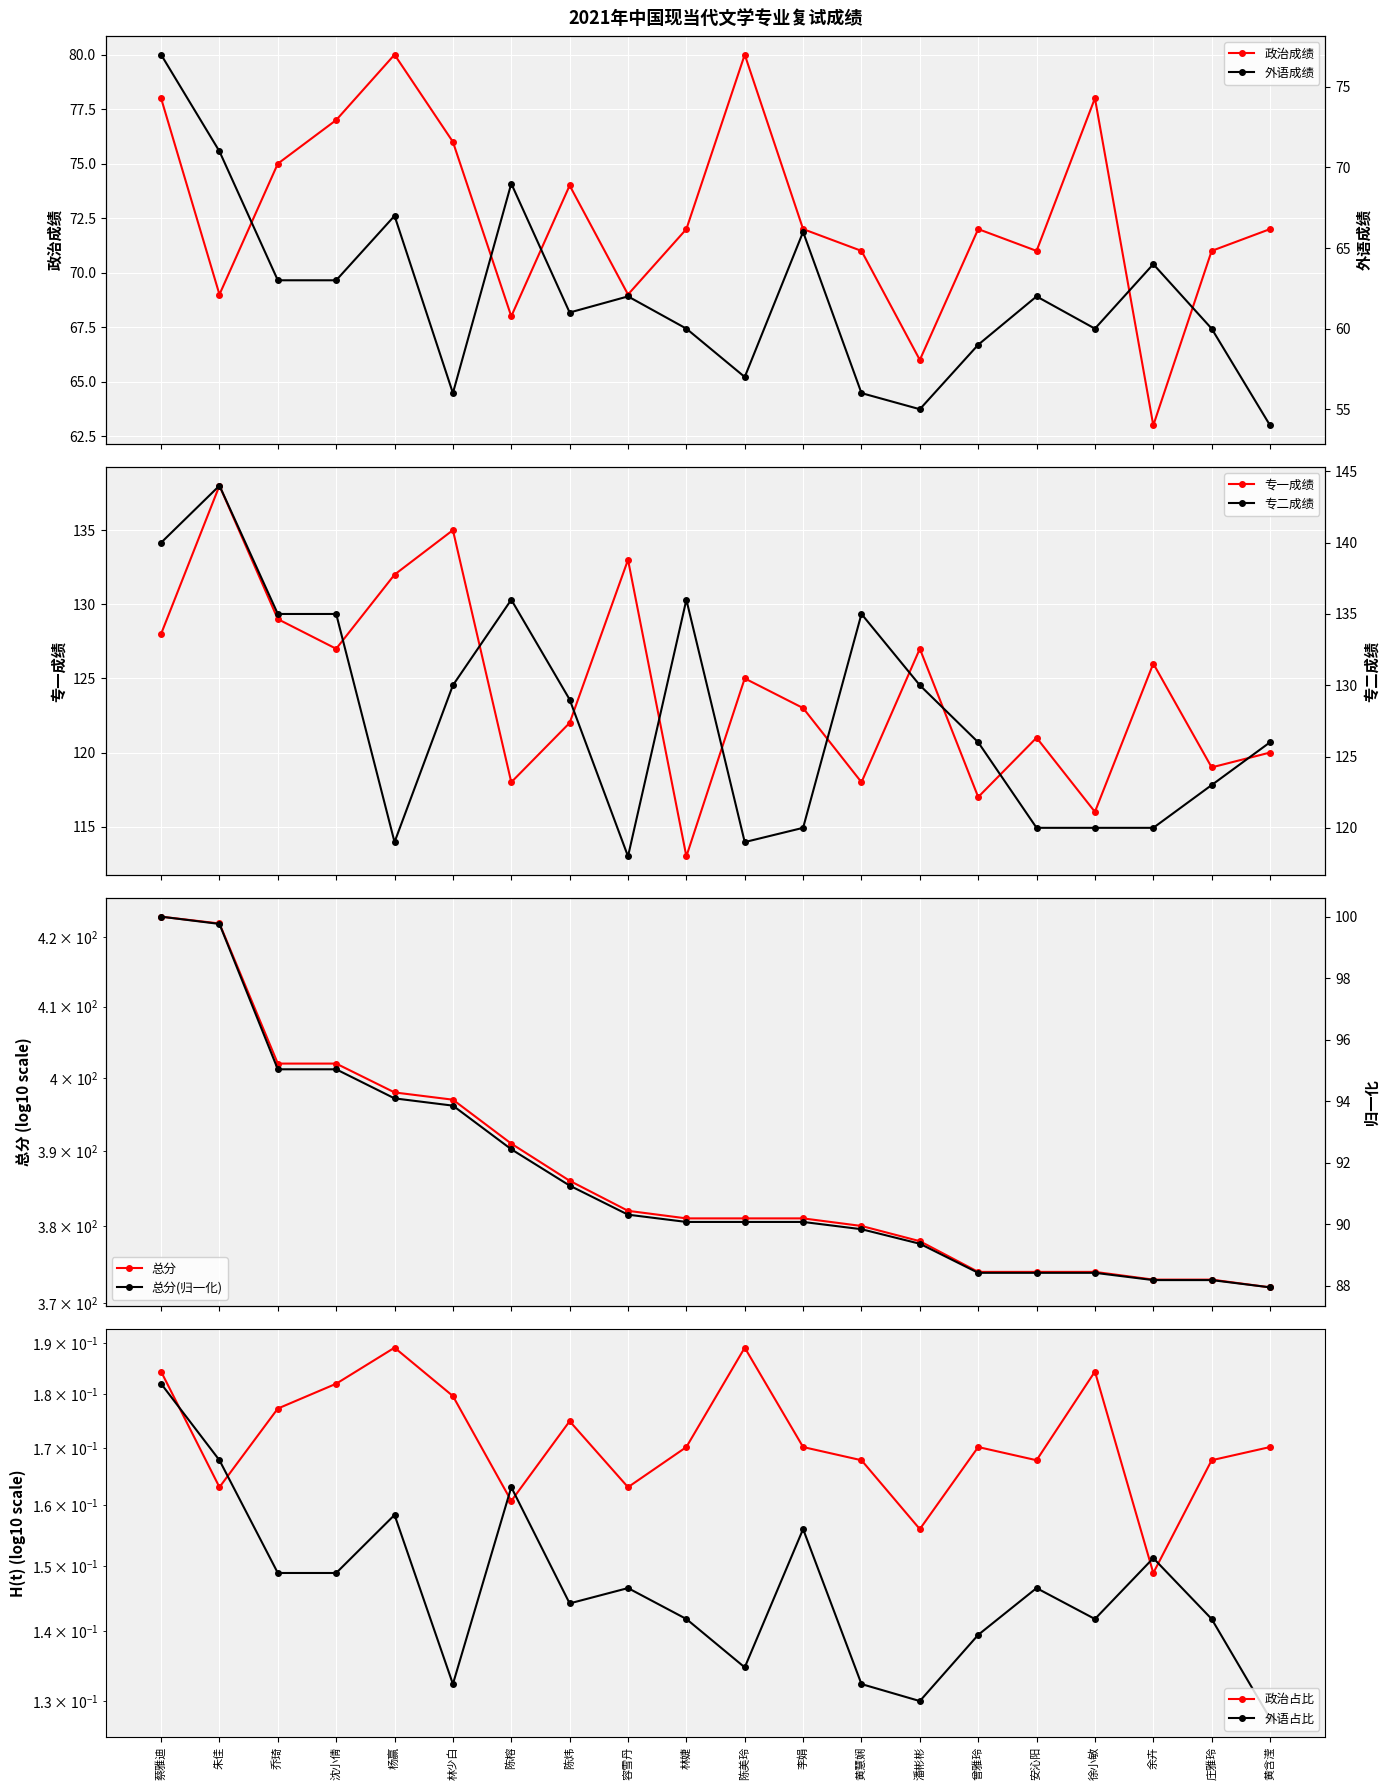

What is the label of the 14th point from the left?

潘彬彬